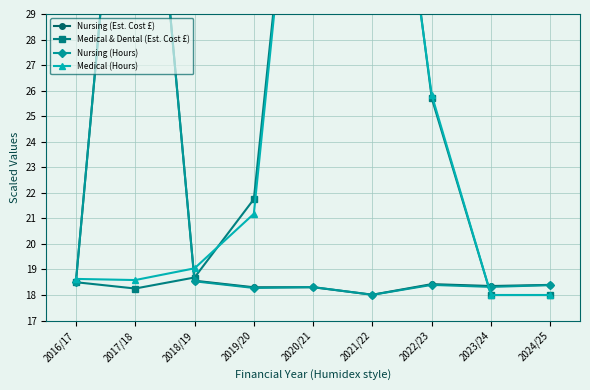

How many lines are shown in the chart?

4